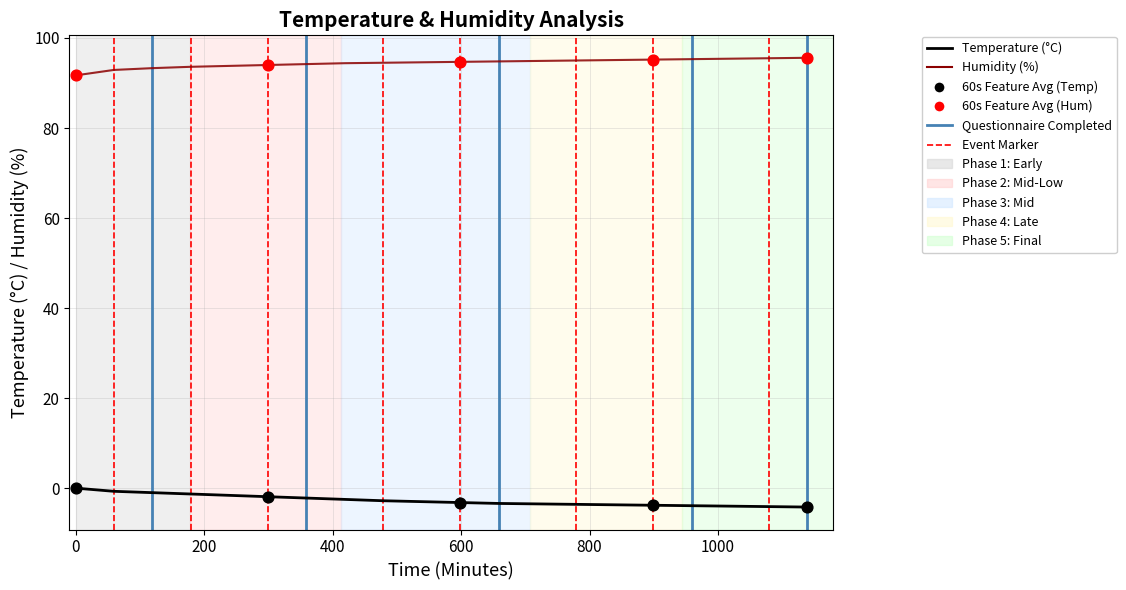

Which series has the largest total across all categories?

Humidity (%)